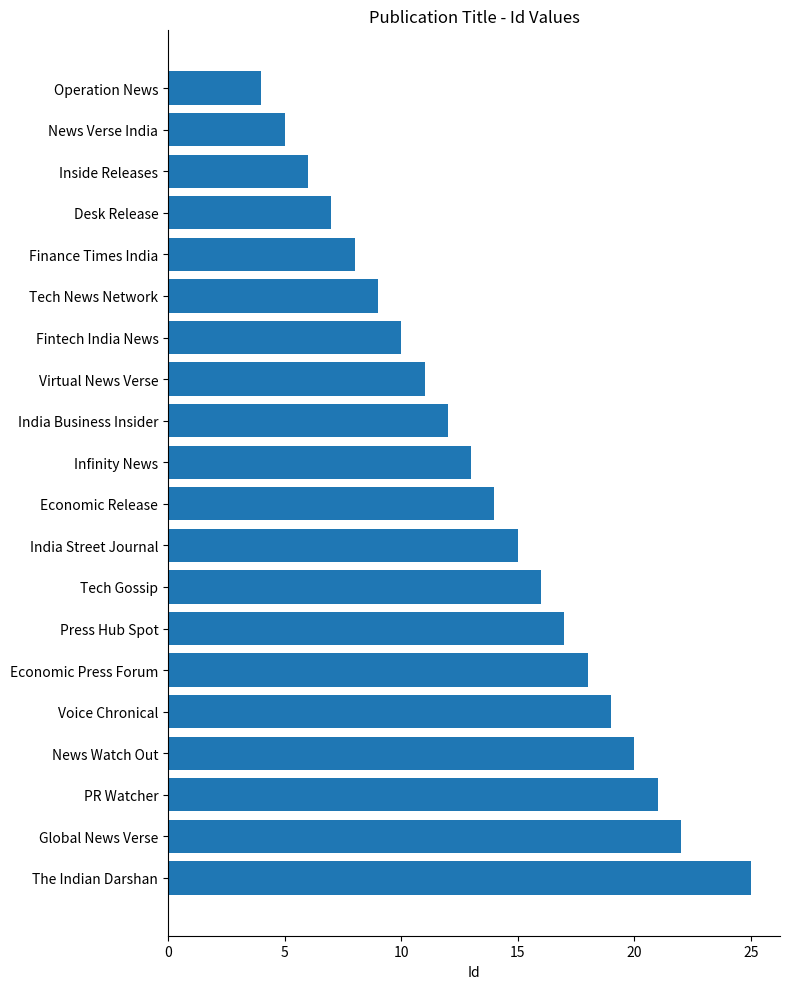

Which has a higher value, The Indian Darshan or Fintech India News?

The Indian Darshan